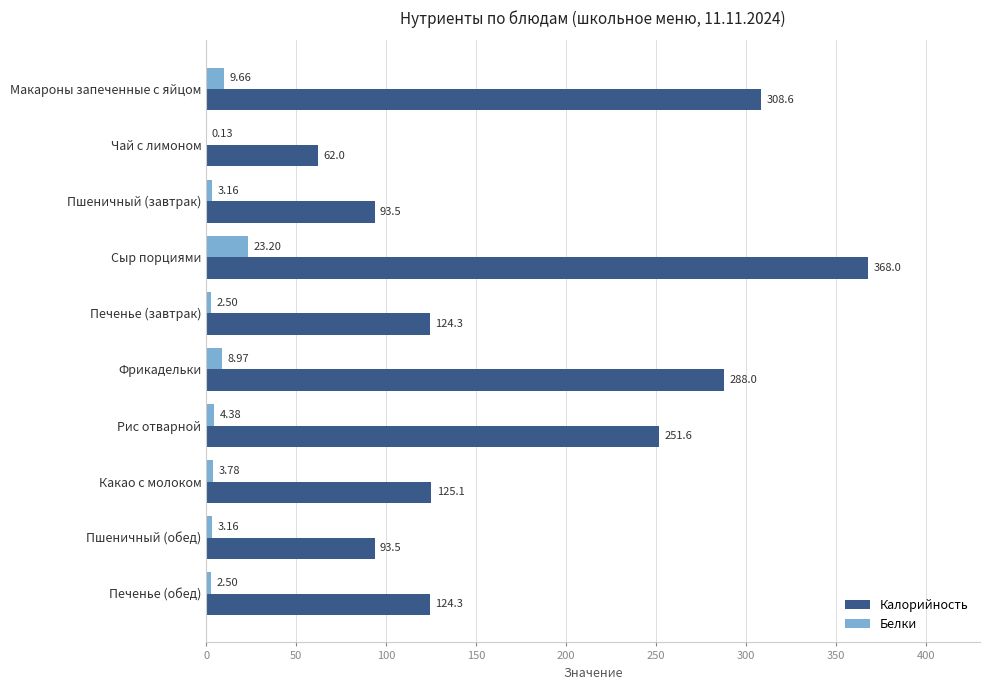

At which label does Калорийность reach its peak?

Сыр порциями